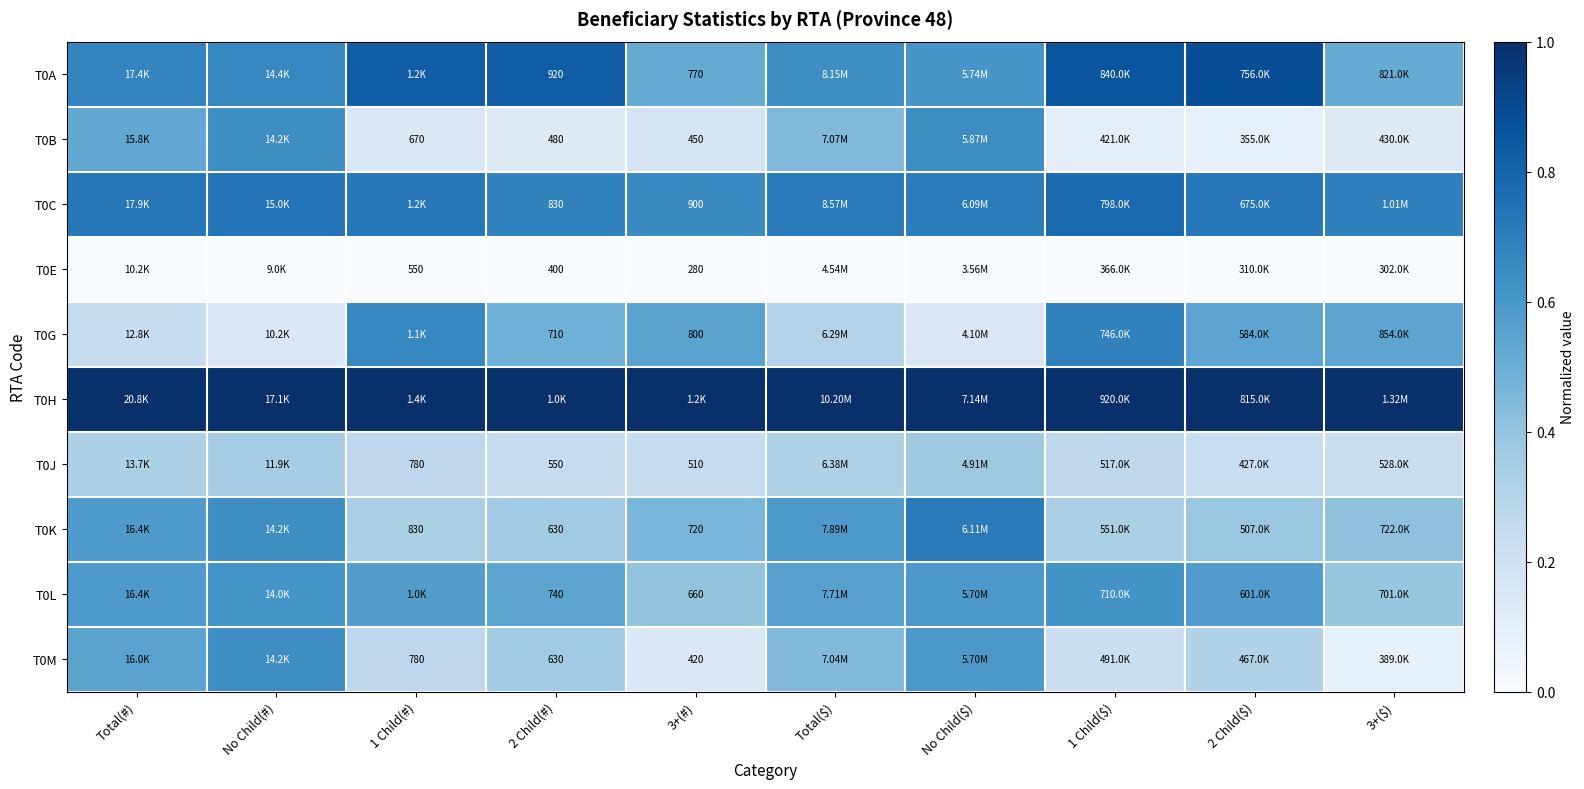

Is it true that T0E equals 0.0 at Total(#)?

True